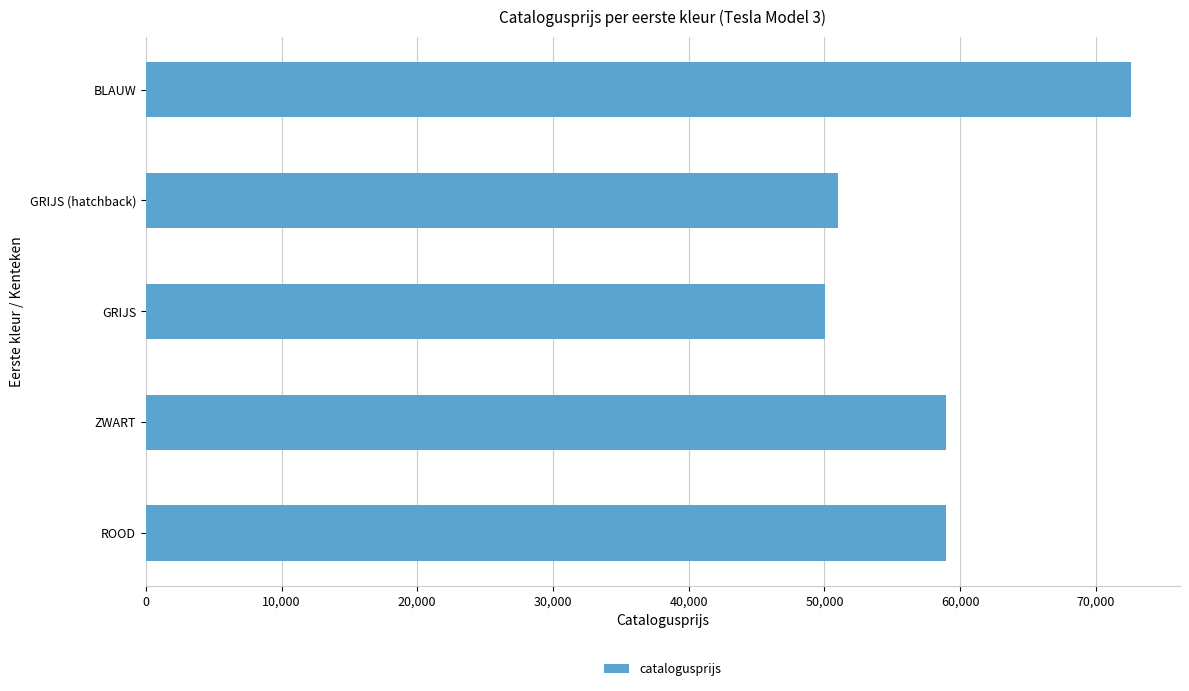

Read the value at ROOD.

58980